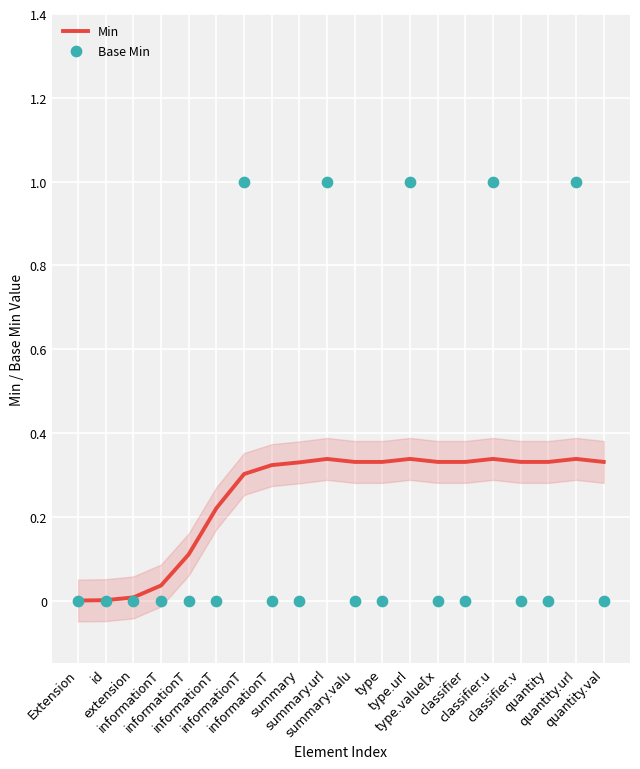

Which series has the widest spread of Y values?

Base Min